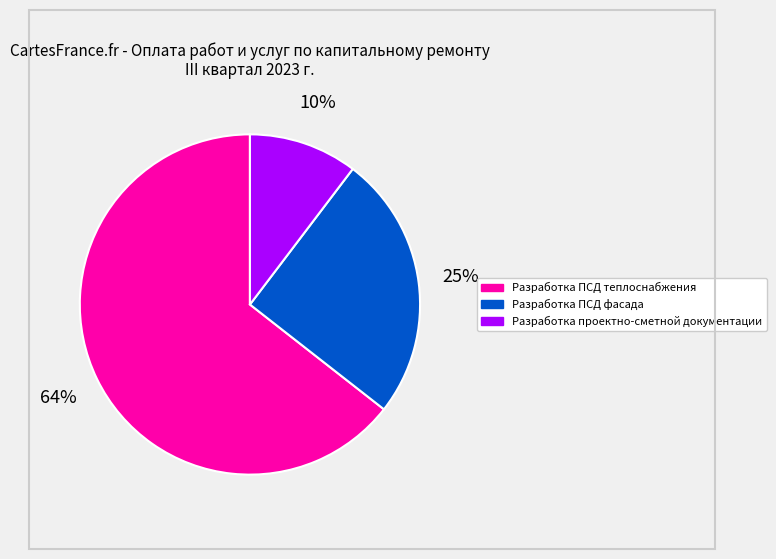

How many segments does this pie chart have?

3